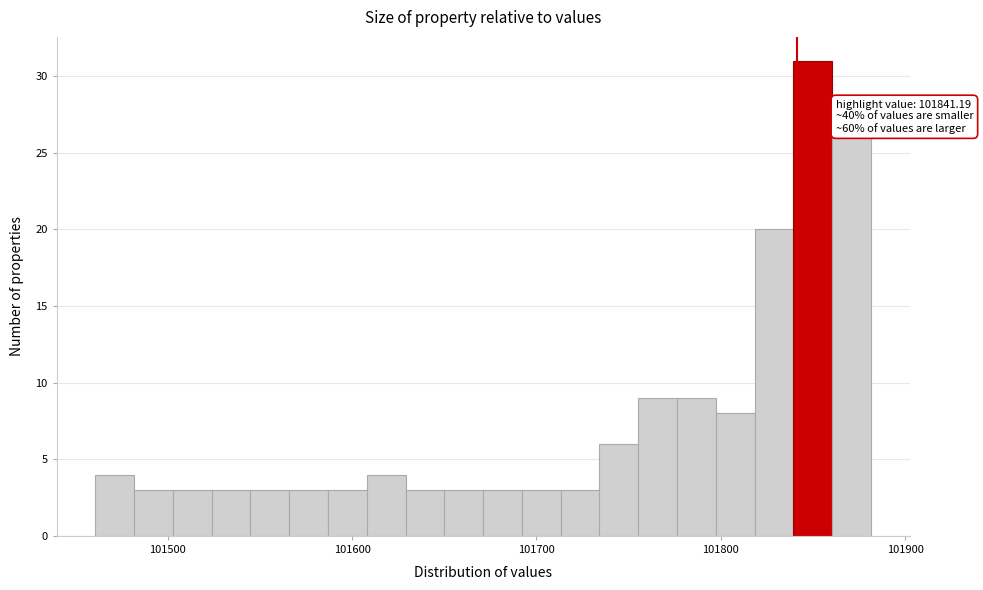

Read against the x-axis, roughly where is the centre of the tallest bar?

101850